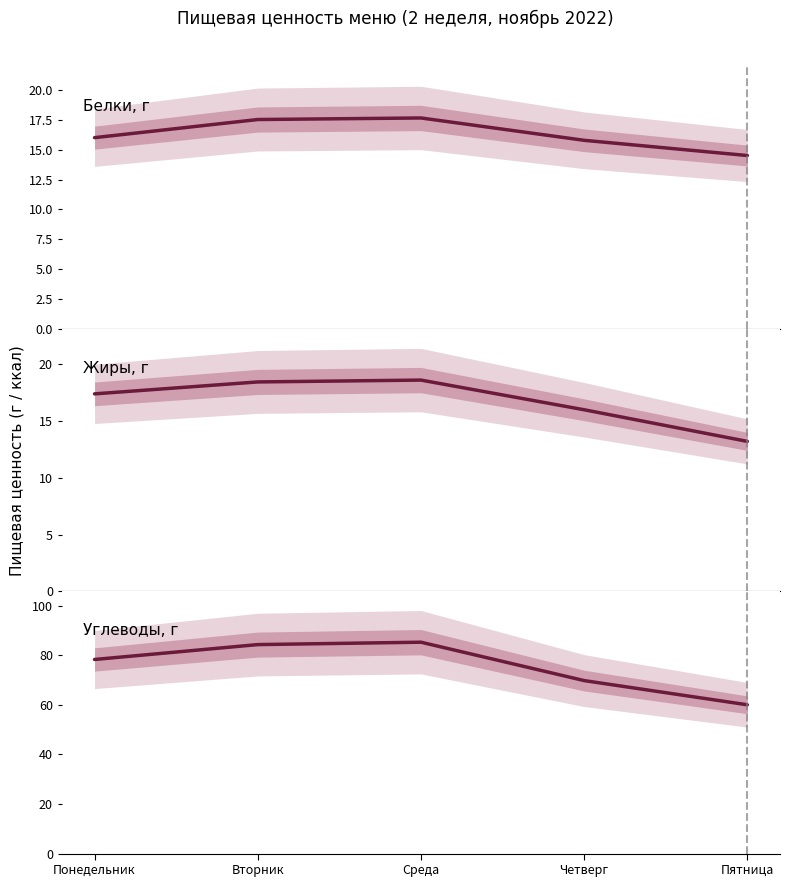

The value of Углеводы, г at Четверг is 21.3. True or false?

False